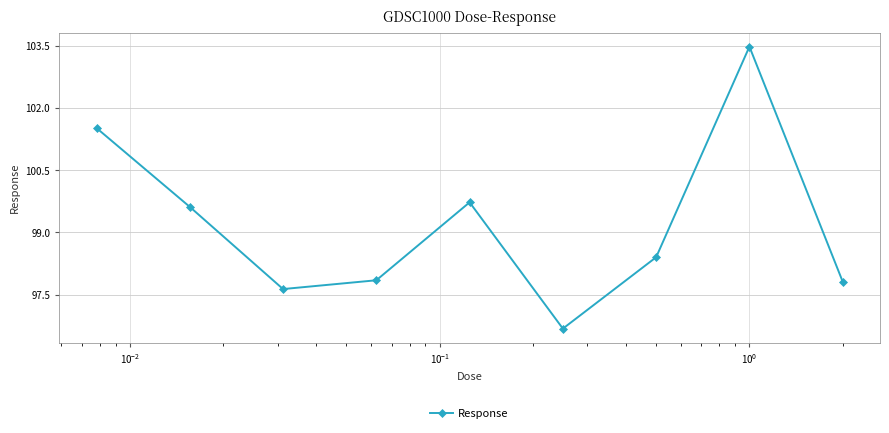

How many interior local peaks (higher than both neighbors) does the data have?

2